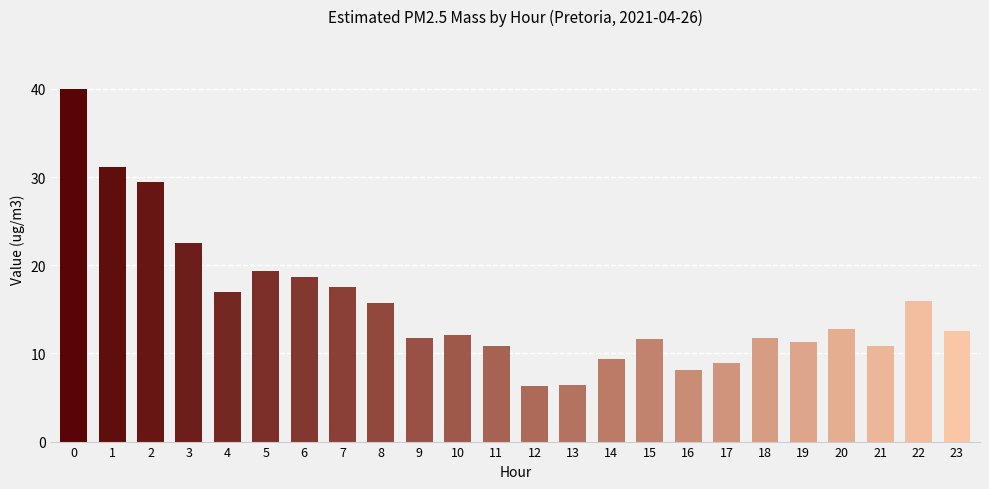

How many bars are there in total?

24